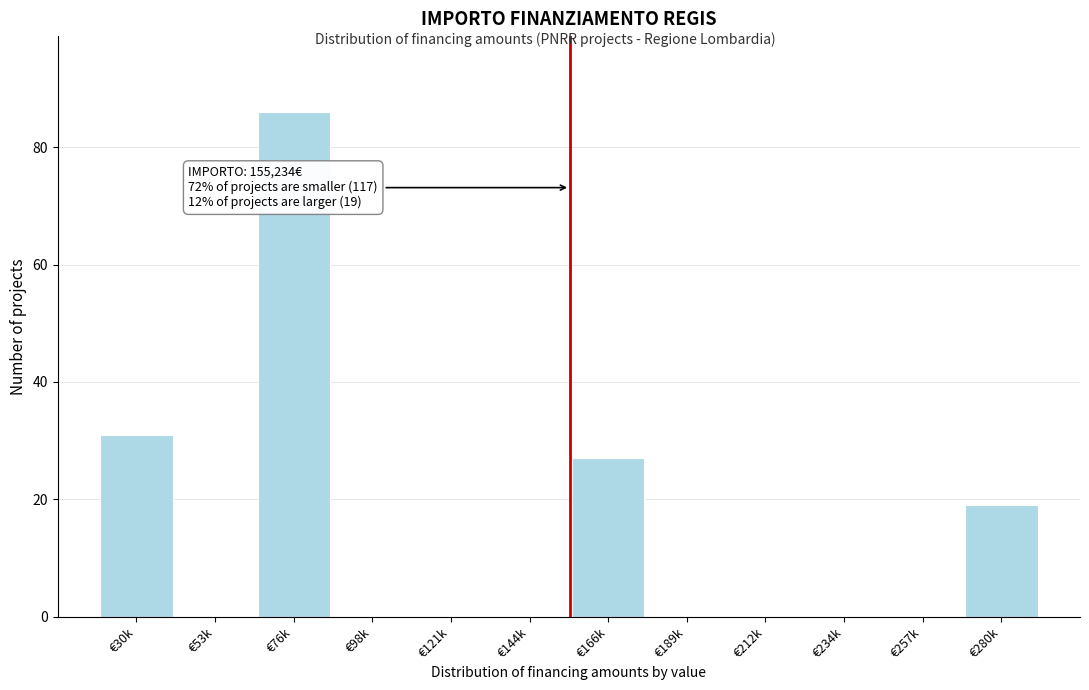

Reading left to right, what are all the values shown in this chart?

€30k=31	€53k=0	€76k=86	€98k=0	€121k=0	€144k=0	€166k=27	€189k=0	€212k=0	€234k=0	€257k=0	€280k=19